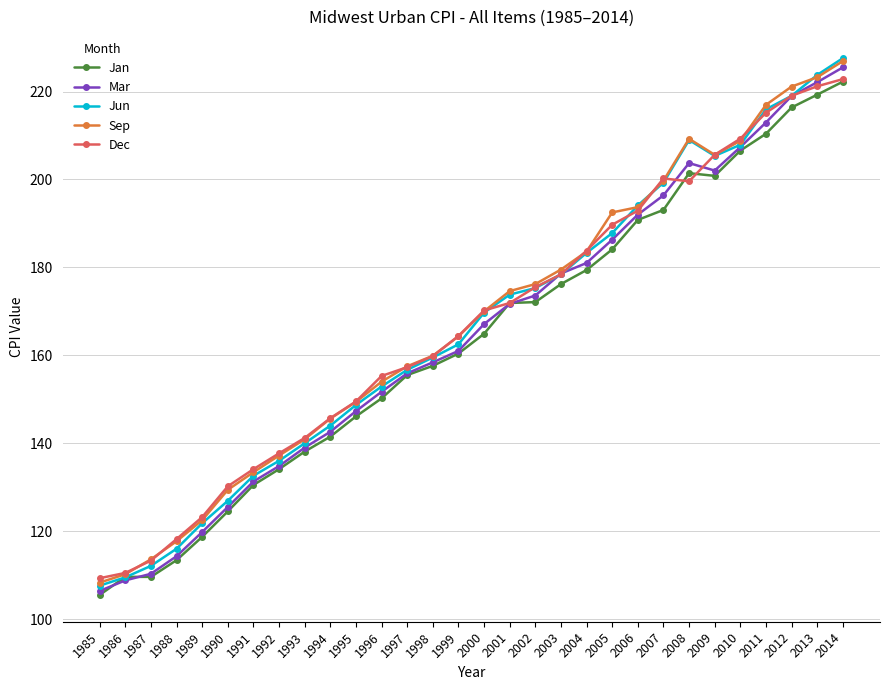

True or false: Sep has more than 1 points higher than both neighbors.

False